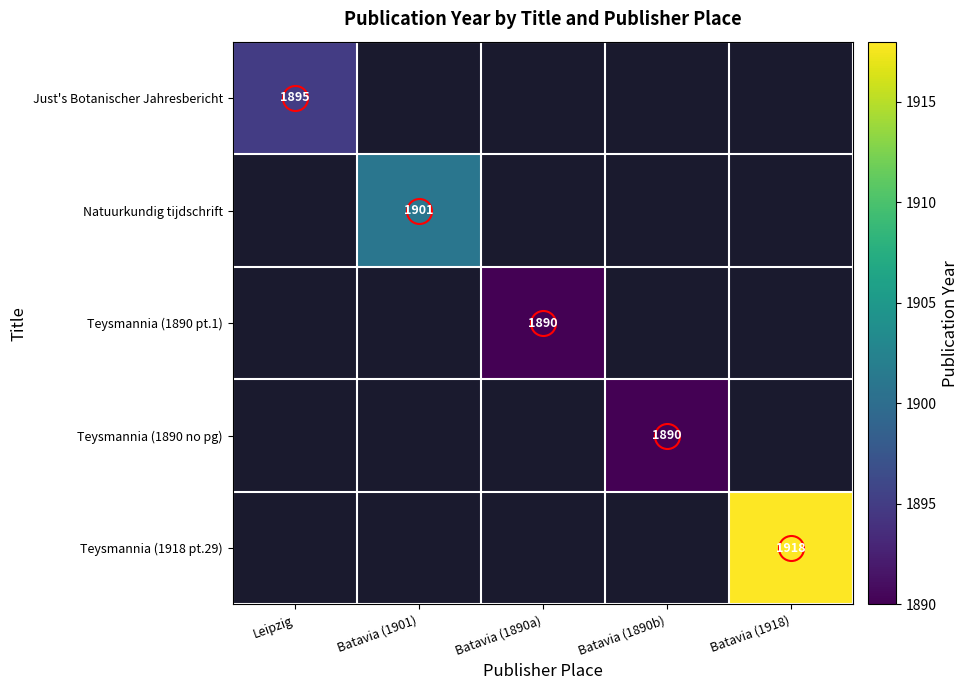

Which category has the highest value across all series?

Batavia (1918)